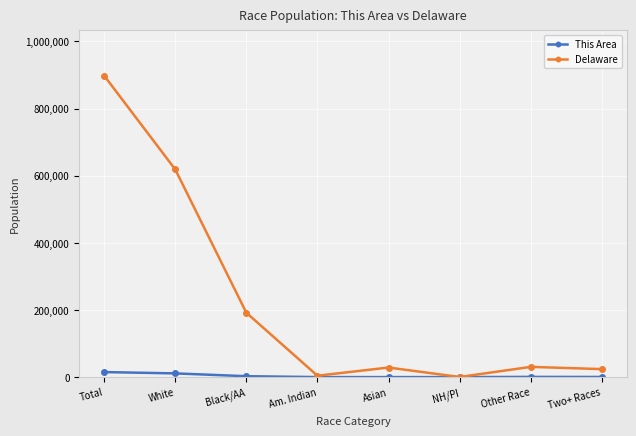

At which category does Delaware reach its first local valley?

Am. Indian